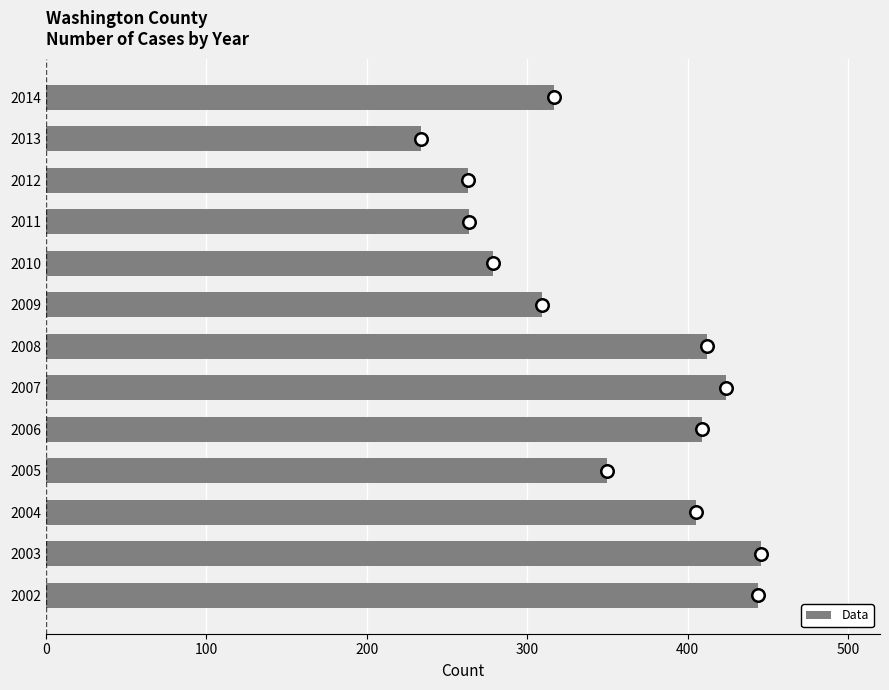

The value at 2009 is 309. True or false?

True